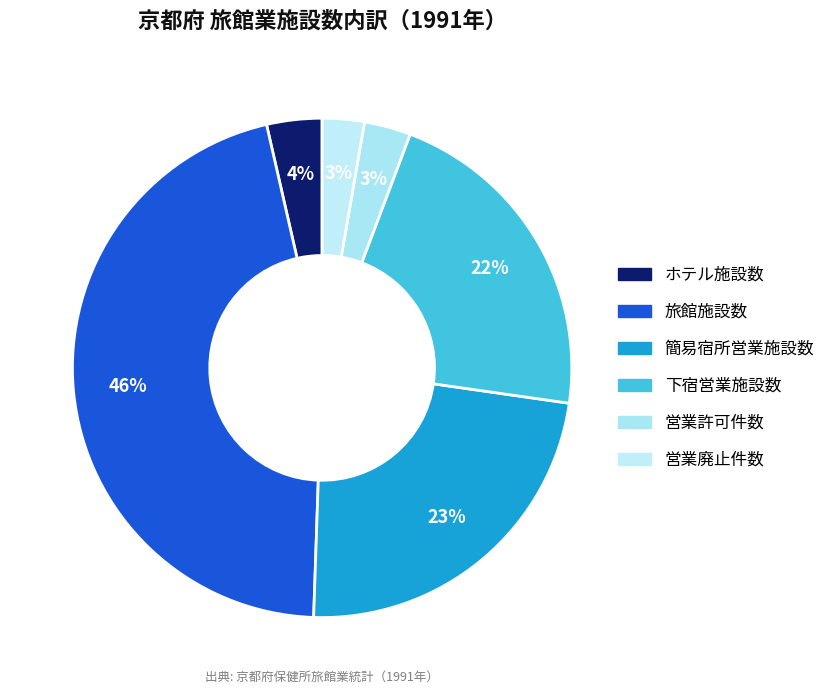

Which category has the smallest portion of the pie?

営業廃止件数